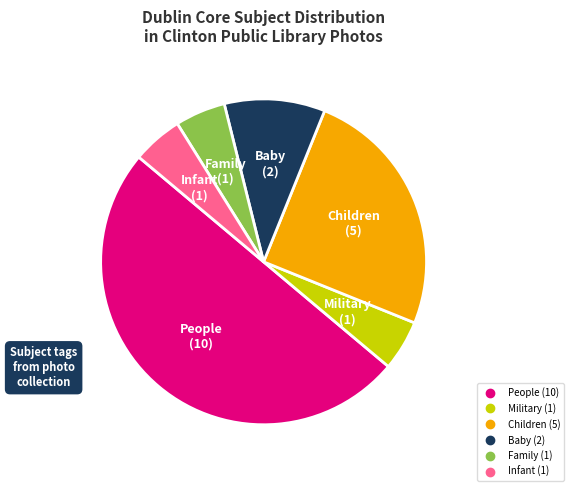

What is the ratio of the value at Military to the value at Baby?

0.5